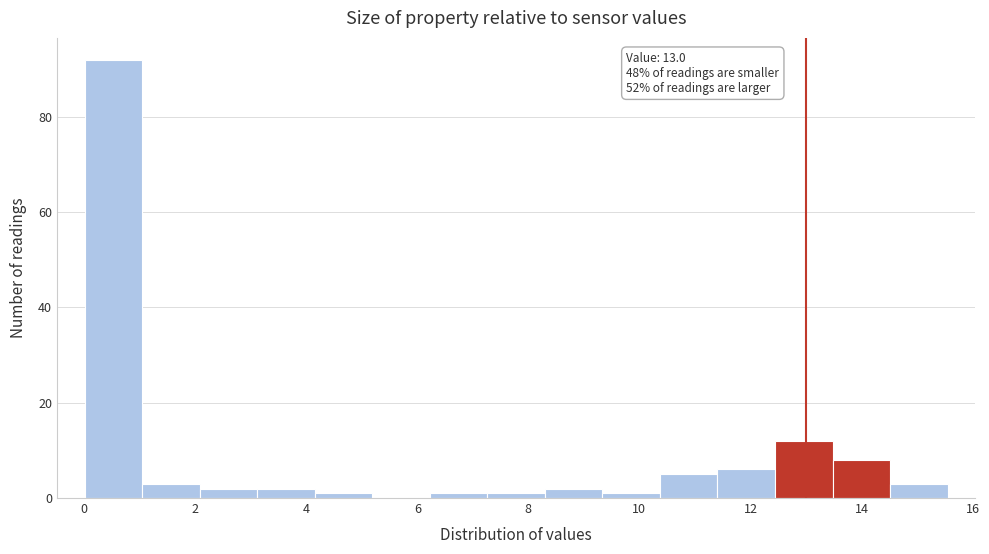

Over which range of the x-axis is the bar tallest?

0.0 to 1.0